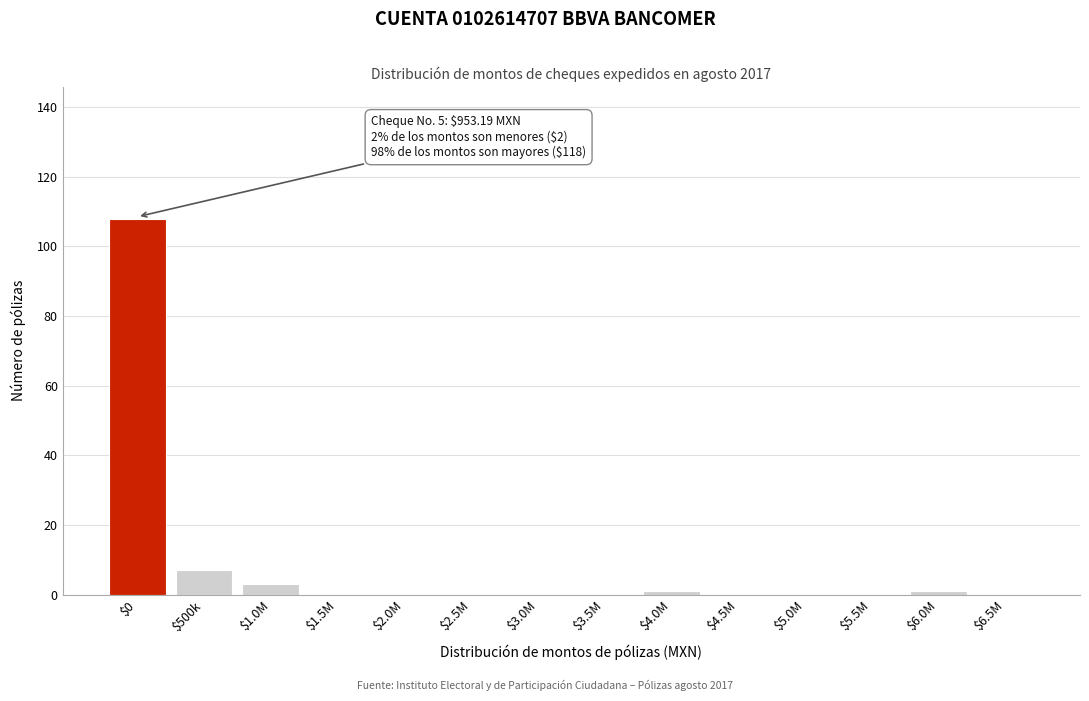

What is the maximum value shown in the chart?

108